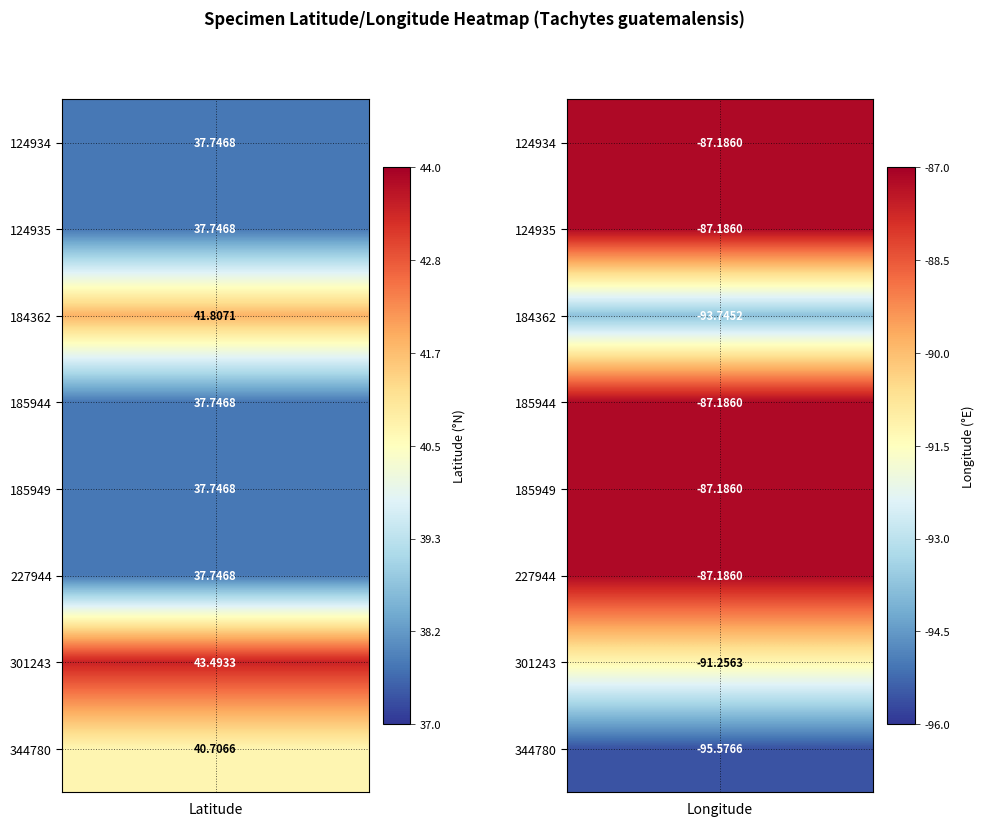

Reading left to right, what are all the values shown in this chart?

124934: 37.7	-87.2
124935: 37.7	-87.2
184362: 41.8	-93.7
185944: 37.7	-87.2
185949: 37.7	-87.2
227944: 37.7	-87.2
301243: 43.5	-91.3
344780: 40.7	-95.6